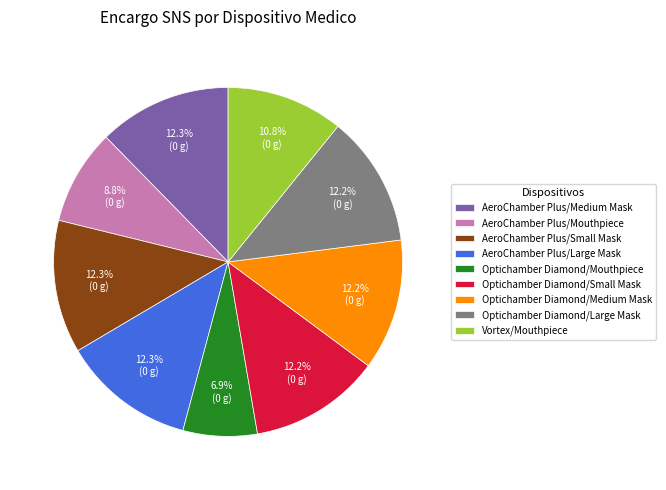

To the nearest percent, what percentage of the pie is Optichamber Diamond/Medium Mask?

12%